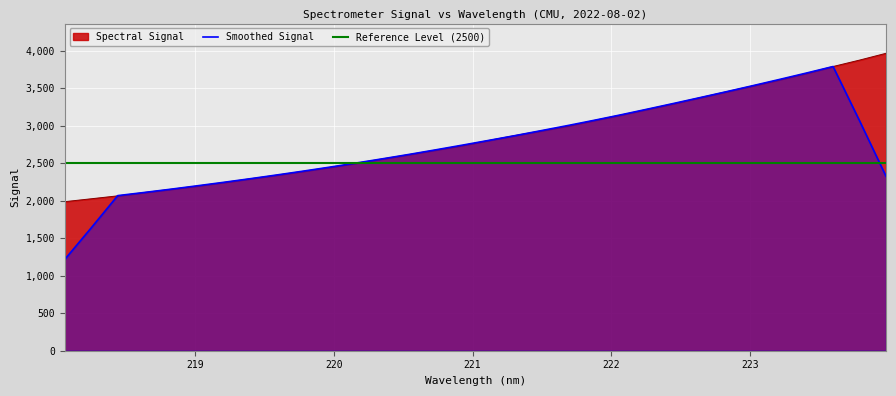

What is the difference between the maximum and second lowest values?

1940.7